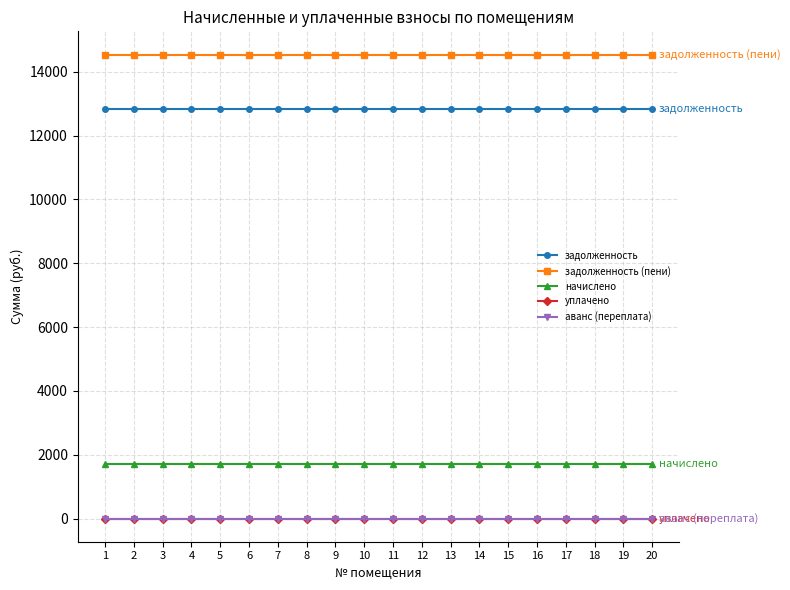

True or false: задолженность and аванс (переплата) intersect in this chart.

False